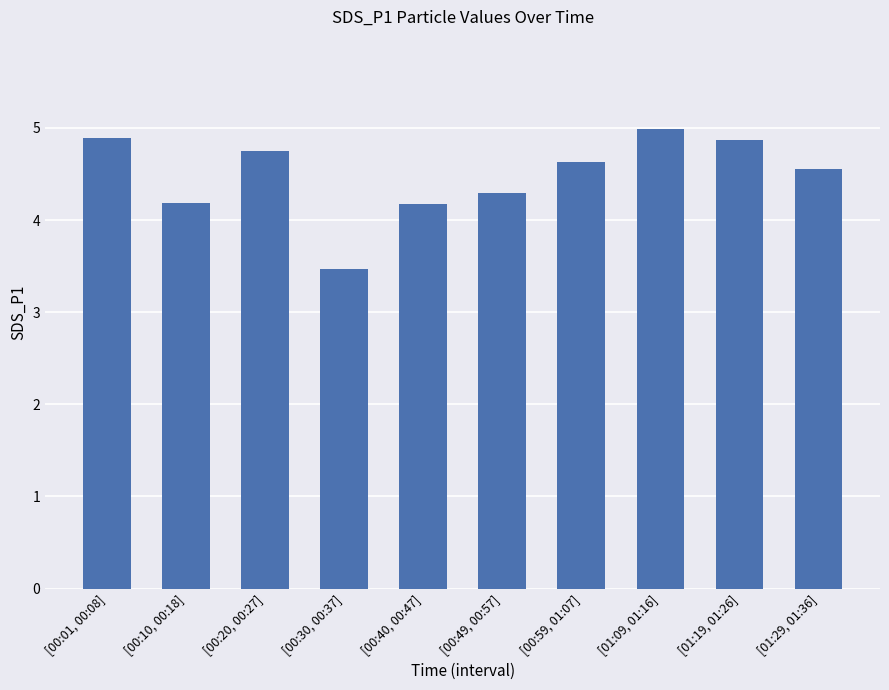

Which has a higher value, [00:59, 01:07] or [00:40, 00:47]?

[00:59, 01:07]